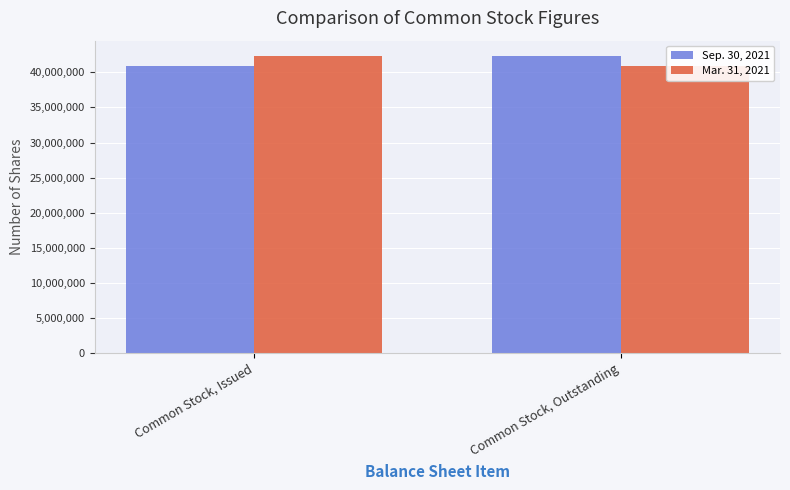

How many data points in Mar. 31, 2021 are less than 42370878?

1